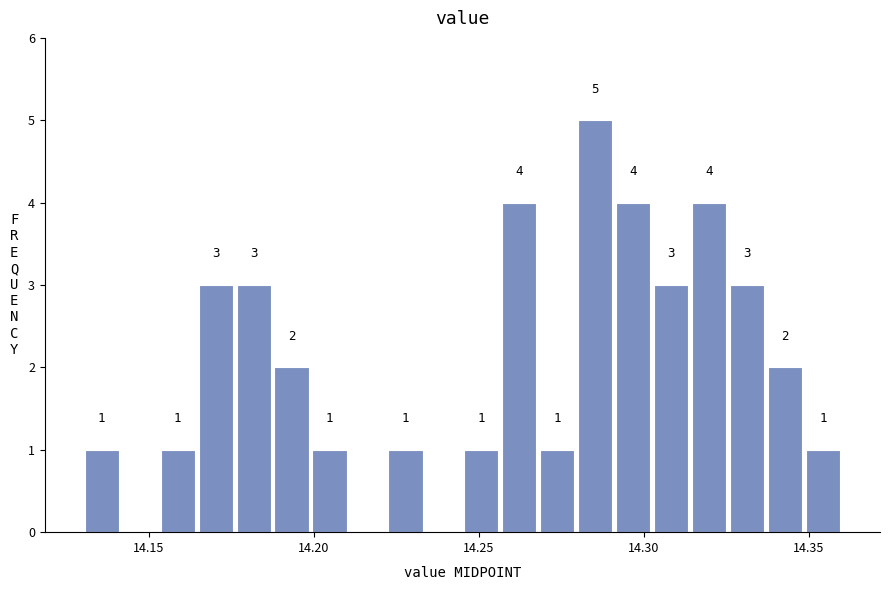

Around what value on the x-axis is the tallest bar? Give the approximate position of its centre, as read against the axis.

14.285